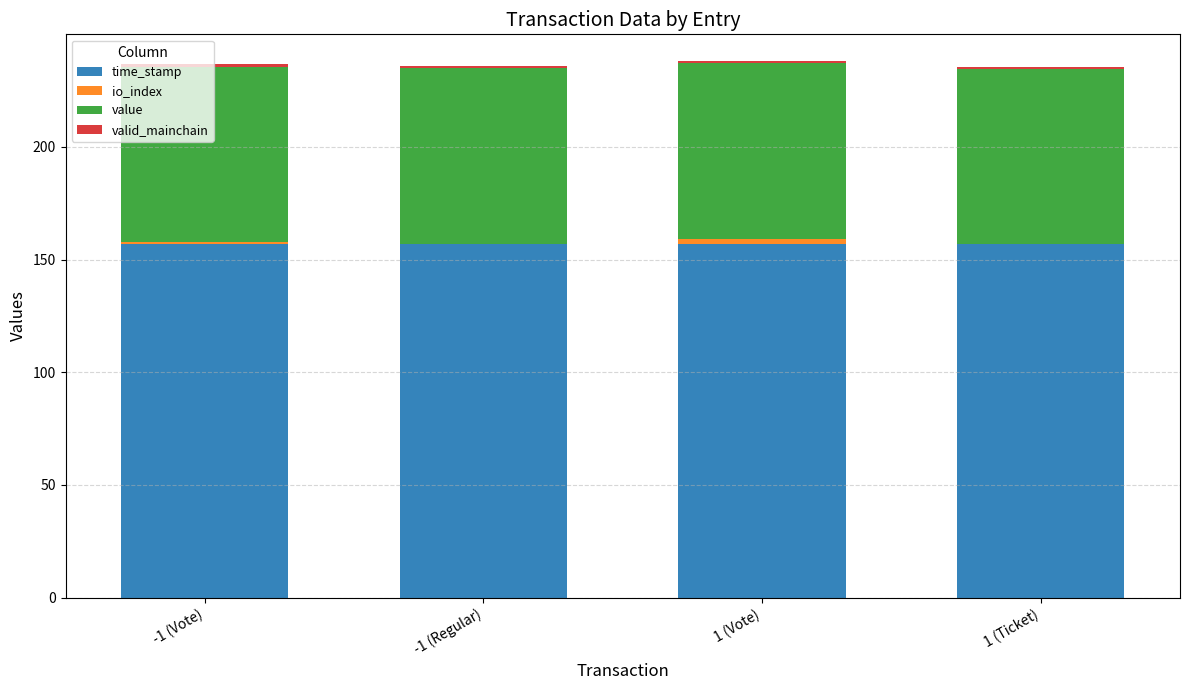

Count the number of data series in this chart.

4